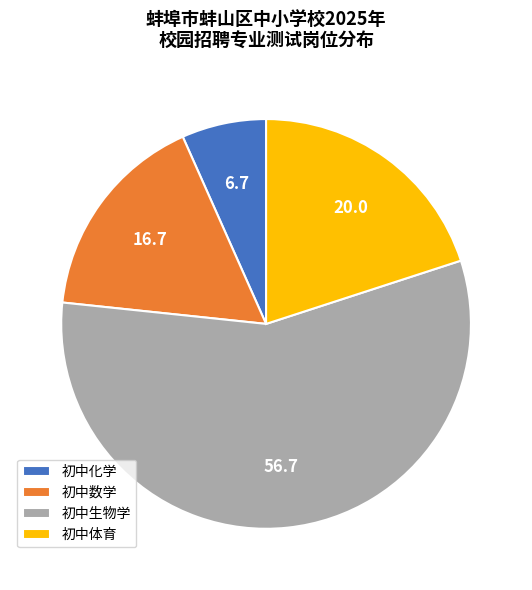

What is the ratio of the value at 初中数学 to the value at 初中生物学?

0.3